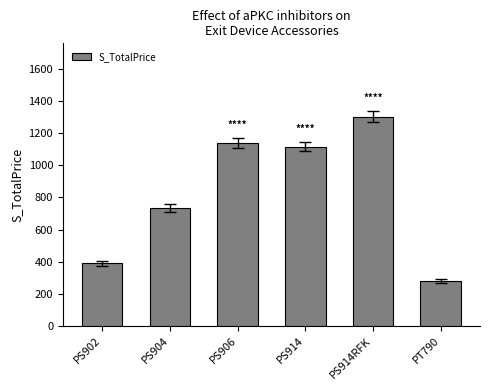

The value at PS902 is 629. True or false?

False